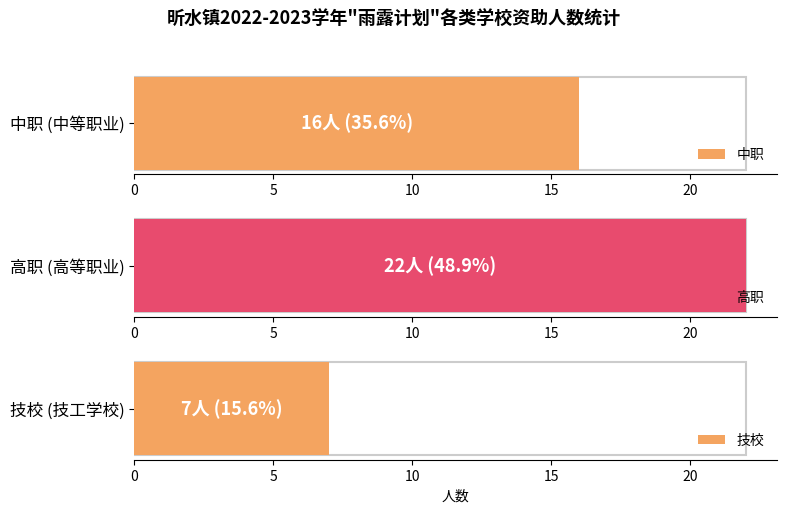

Which series has the largest total across all categories?

高职